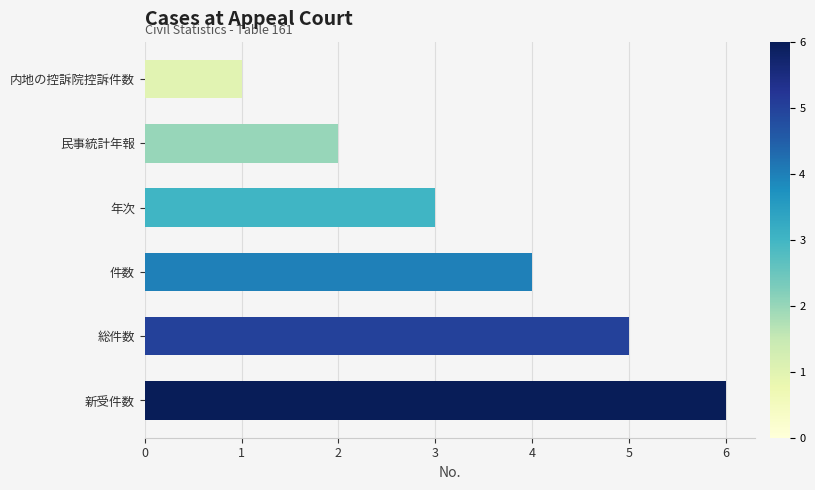

Where is the data nearest to the value 3?

年次